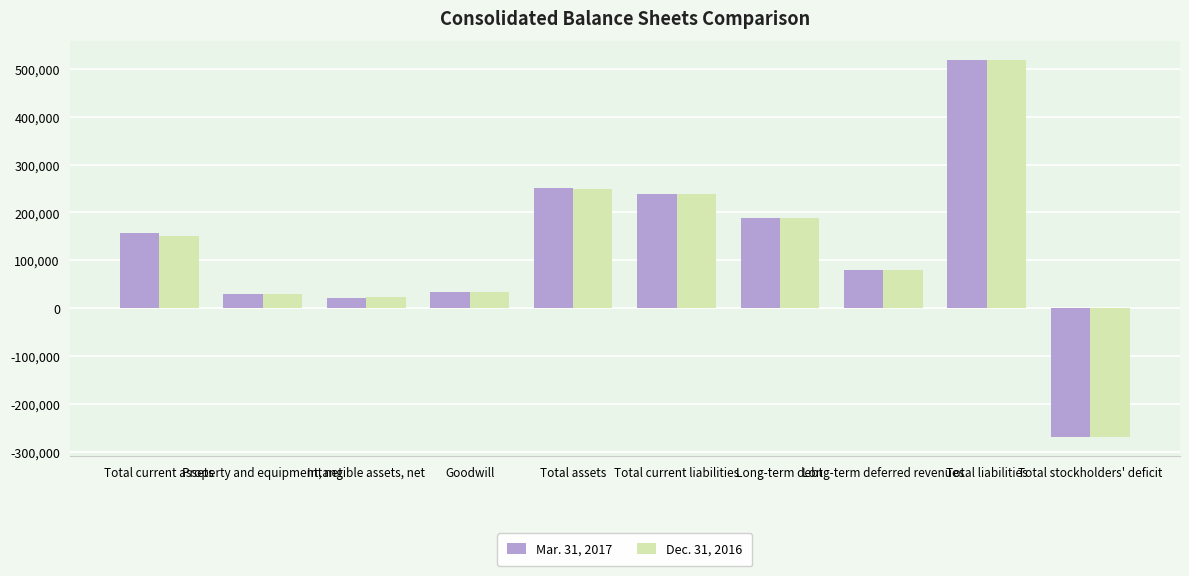

Read the Dec. 31, 2016 value at Total stockholders' deficit.

-269911